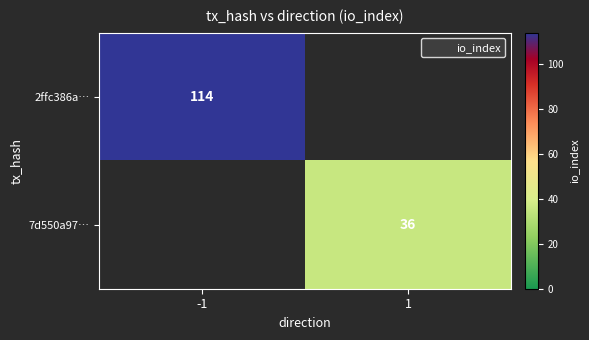

At how many categories does at least one series exceed 69?

1